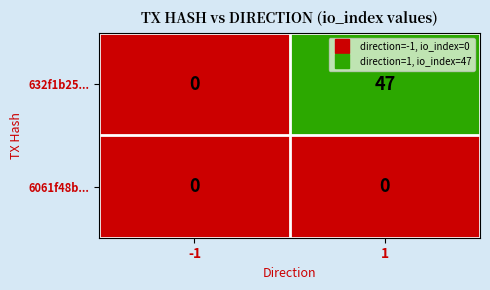

Which series has the largest range (max minus min)?

632f1b25...